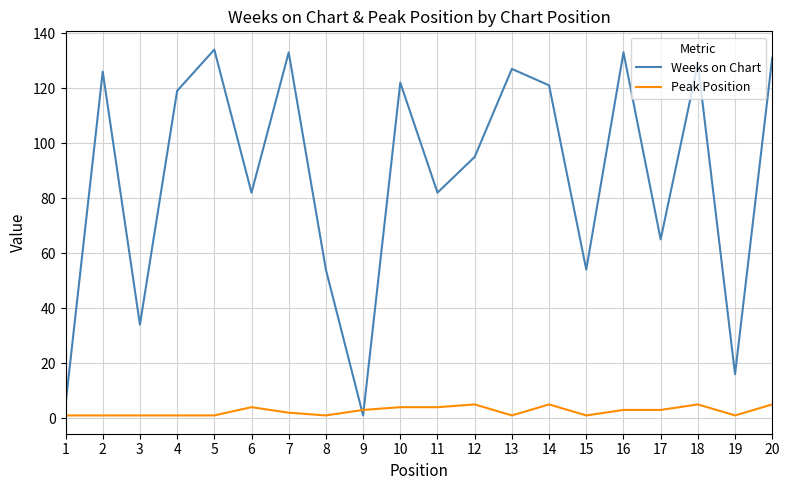

Reading right to left, extract all data points from this chart.

Weeks on Chart: 20=131	19=16	18=129	17=65	16=133	15=54	14=121	13=127	12=95	11=82	10=122	9=1	8=54	7=133	6=82	5=134	4=119	3=34	2=126	1=5
Peak Position: 20=5	19=1	18=5	17=3	16=3	15=1	14=5	13=1	12=5	11=4	10=4	9=3	8=1	7=2	6=4	5=1	4=1	3=1	2=1	1=1